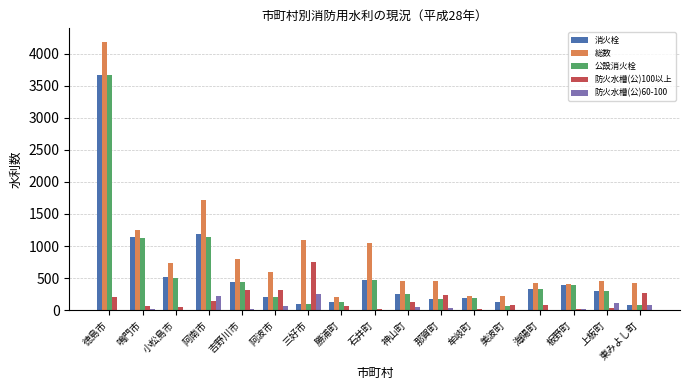

The 消火栓 series shows 439 at 吉野川市. True or false?

True